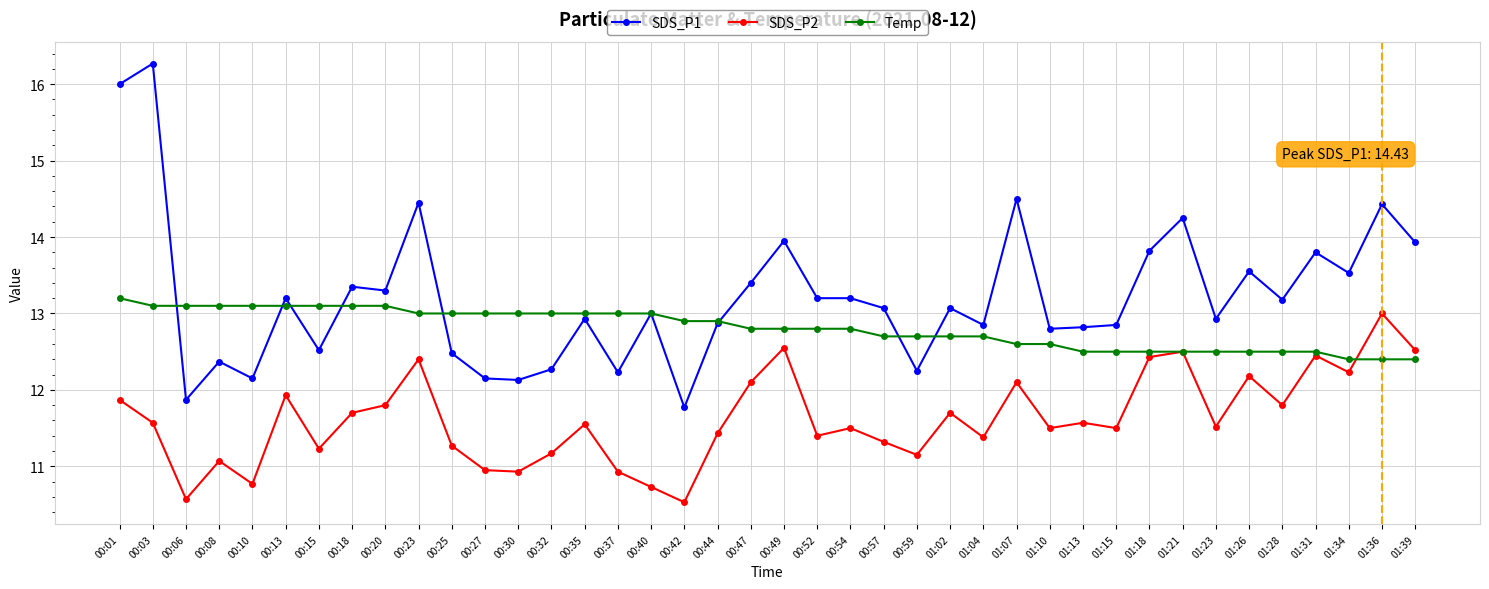

What is the difference between the Temp values at 01:23 and 00:25?

0.5